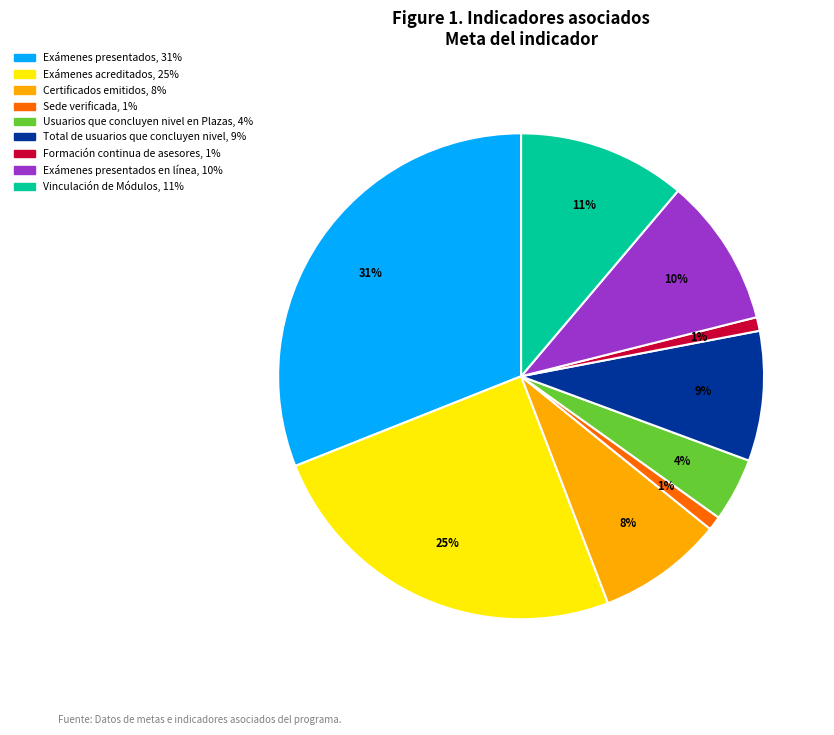

Does any single category account for the majority?

No